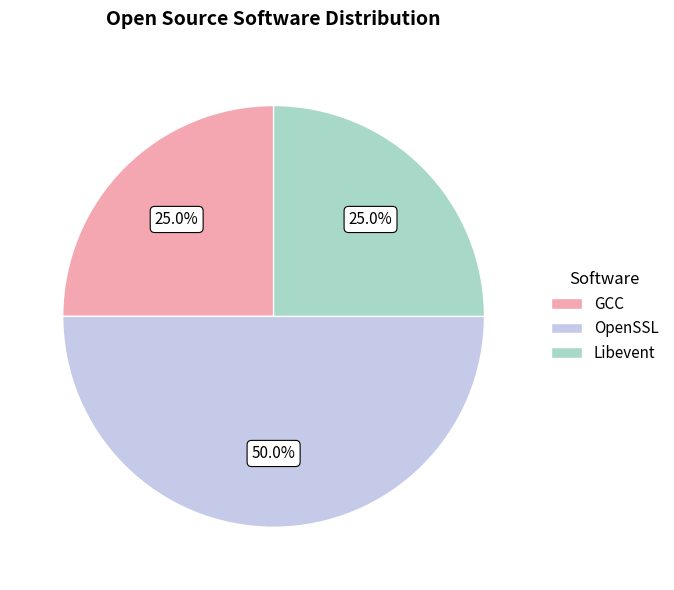

How many slices are in this pie chart?

3